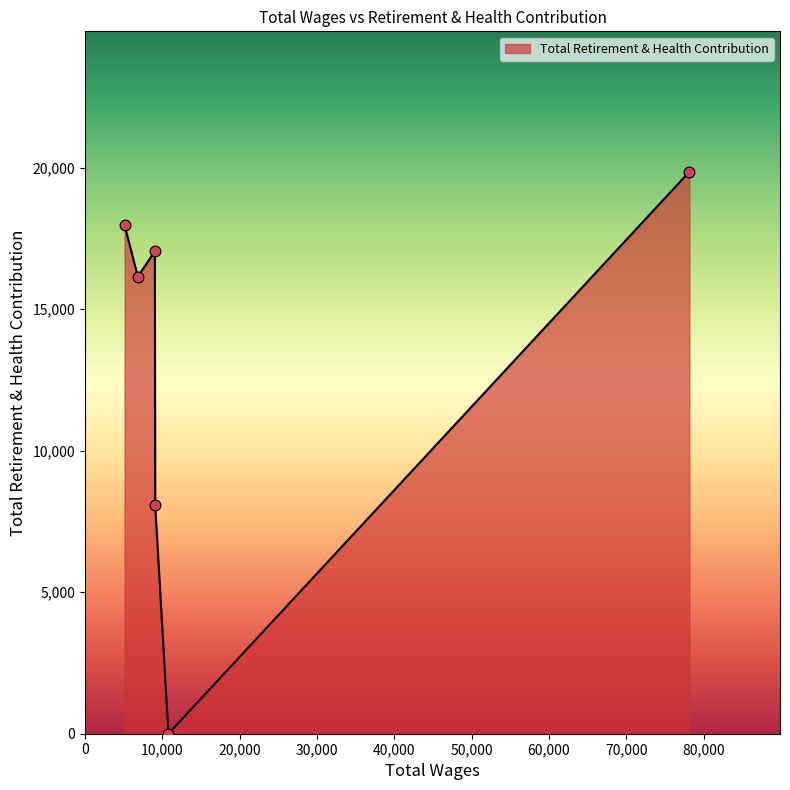

What is the maximum value shown in the chart?

19850